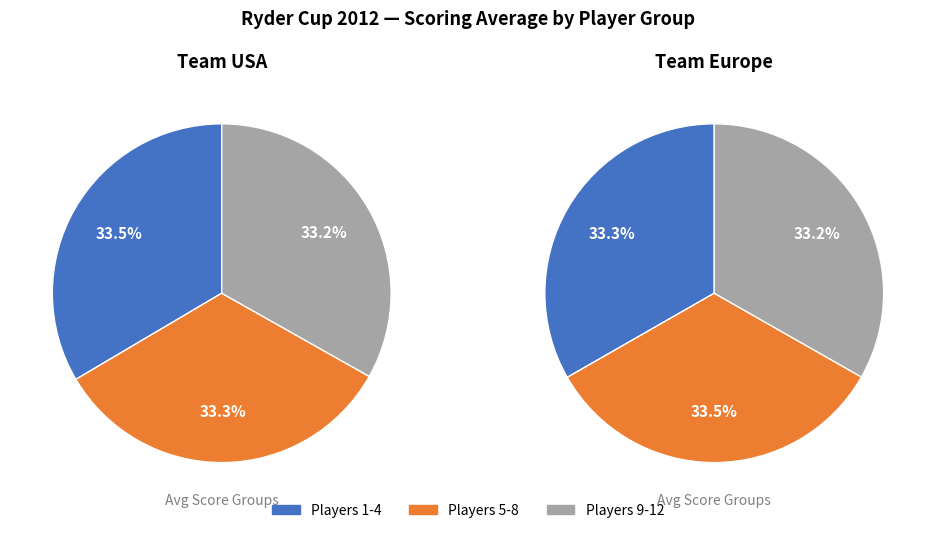

Combined, do 2 and 7 account for over 50%?

No